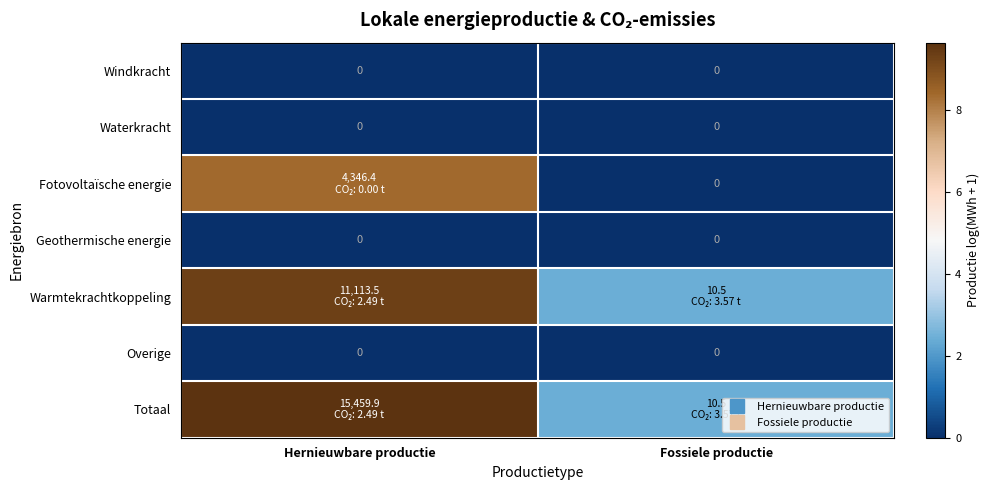

Count the number of data series in this chart.

7